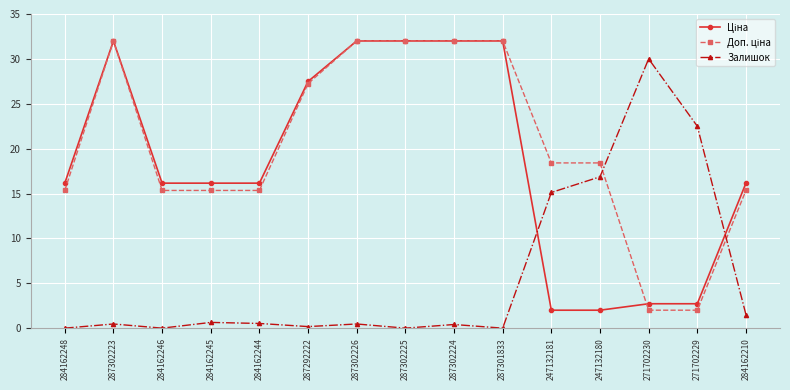

What is the difference between the highest and lowest values at 287301833?

32.0